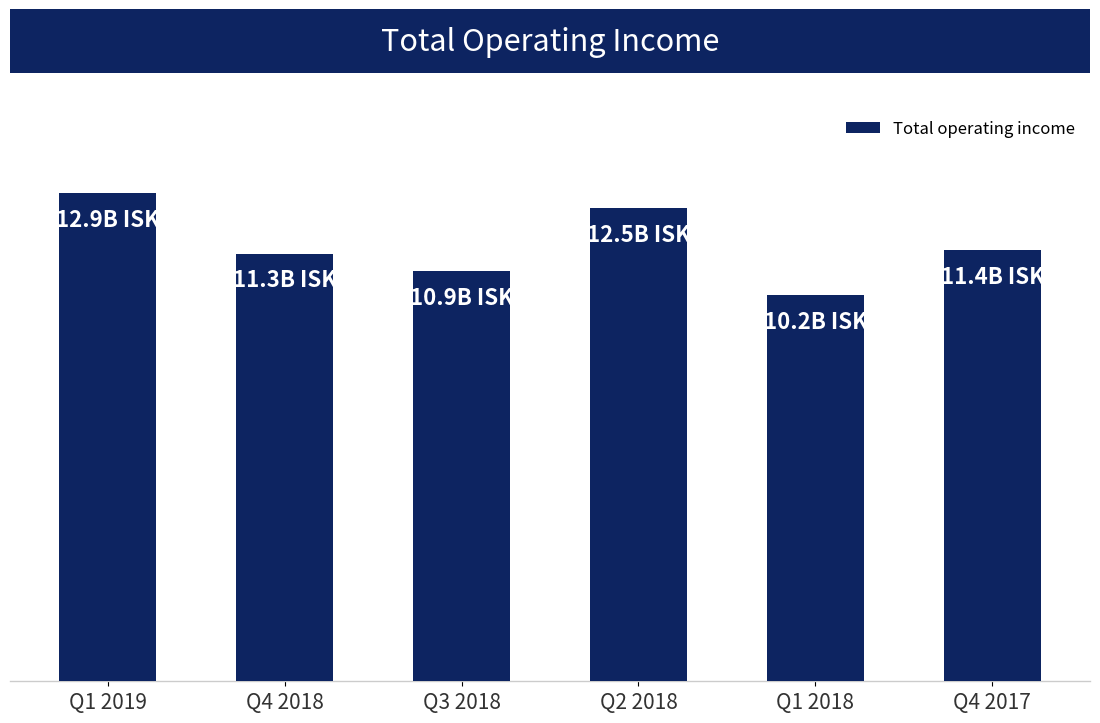

Rank the categories by value from lowest to highest.

Q1 2018, Q3 2018, Q4 2018, Q4 2017, Q2 2018, Q1 2019